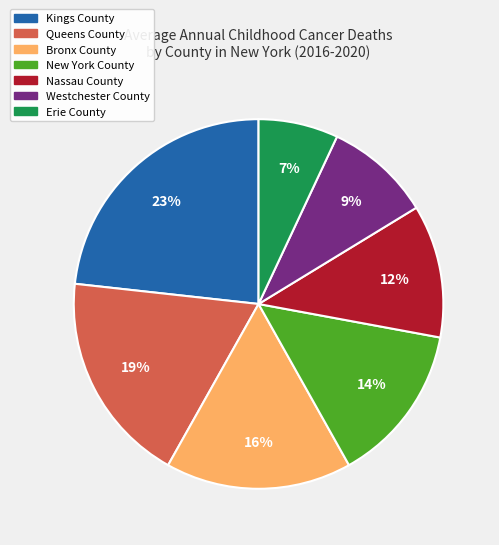

To the nearest percent, what portion does Nassau County represent?

12%